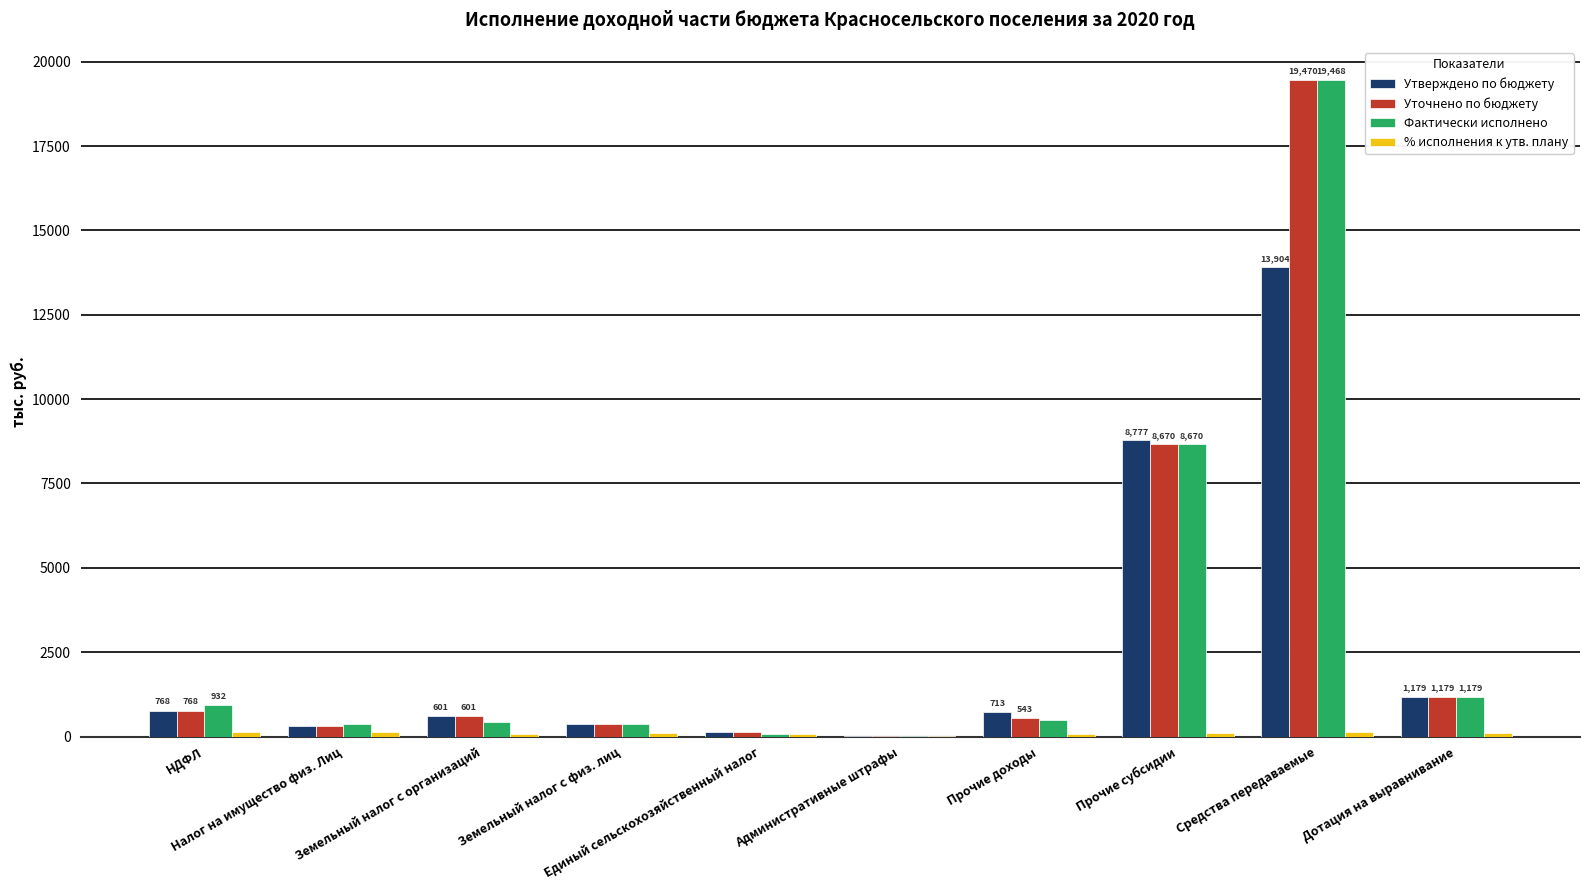

Is the value of Утверждено по бюджету at Земельный налог с физ. лиц greater than the value of Уточнено по бюджету at Прочие доходы?

No